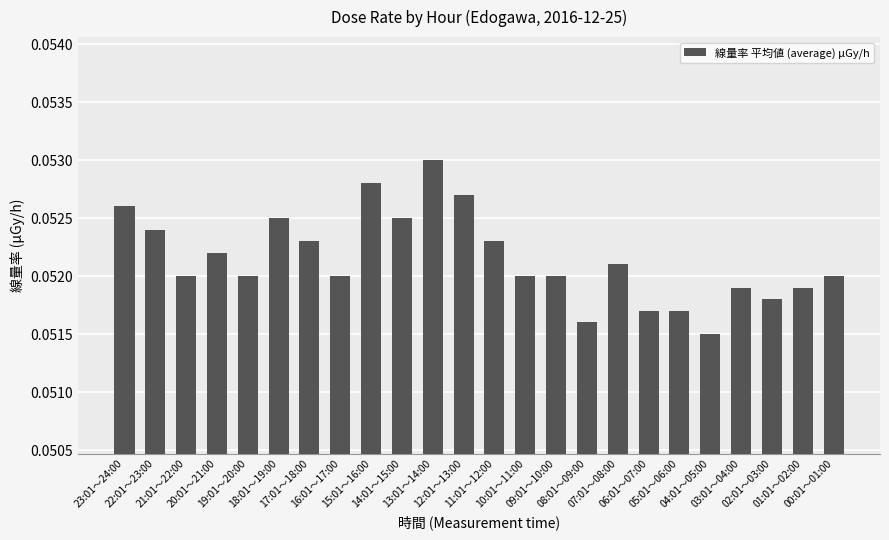

How many bars are there in total?

24